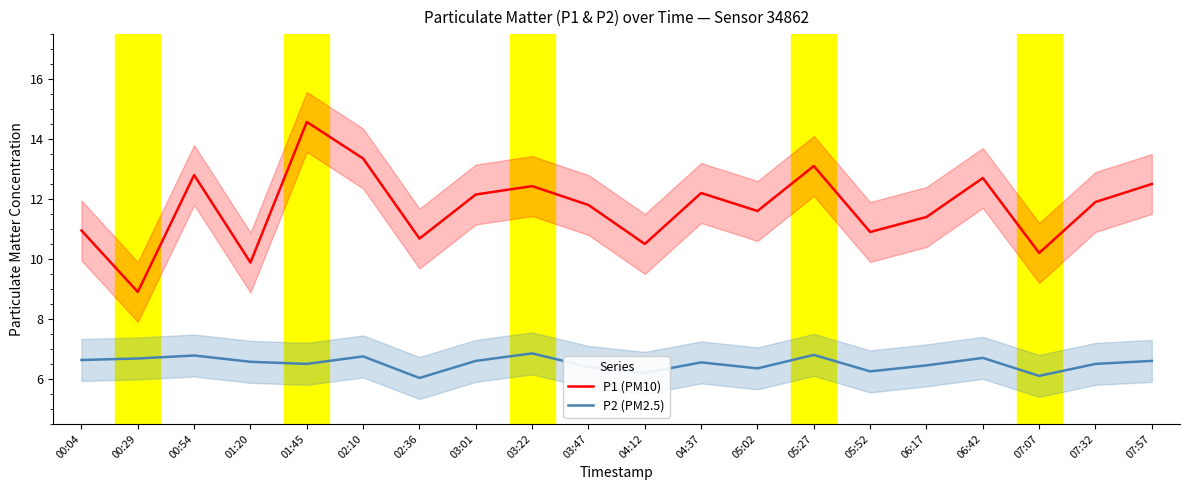

Reading left to right, extract all data points from this chart.

P1 (PM10): 00:04=10.9	00:29=8.9	00:54=12.8	01:20=9.9	01:45=14.6	02:10=13.3	02:36=10.7	03:01=12.2	03:22=12.4	03:47=11.8	04:12=10.5	04:37=12.2	05:02=11.6	05:27=13.1	05:52=10.9	06:17=11.4	06:42=12.7	07:07=10.2	07:32=11.9	07:57=12.5
P2 (PM2.5): 00:04=6.6	00:29=6.7	00:54=6.8	01:20=6.6	01:45=6.5	02:10=6.8	02:36=6.0	03:01=6.6	03:22=6.8	03:47=6.4	04:12=6.2	04:37=6.5	05:02=6.3	05:27=6.8	05:52=6.2	06:17=6.5	06:42=6.7	07:07=6.1	07:32=6.5	07:57=6.6